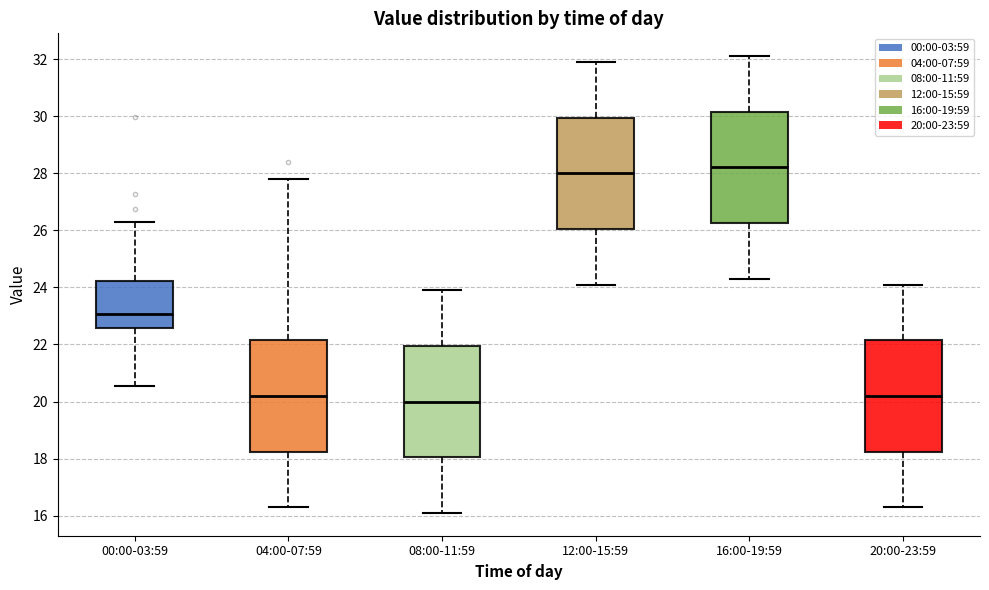

Reading left to right, read every box against the y-axis: the position of its median line, the range the box covers, and the ends of its whiskers. The values are not printed on the chart, so give them approximately, as read against the axis.

00:00-03:59: median 23.0, box 22.6 to 24.2, whiskers 20.6 to 26.4
04:00-07:59: median 20.2, box 18.2 to 22.2, whiskers 16.4 to 27.8
08:00-11:59: median 20.0, box 18.0 to 22.0, whiskers 16.2 to 24.0
12:00-15:59: median 28.0, box 26.0 to 30.0, whiskers 24.2 to 32.0
16:00-19:59: median 28.2, box 26.2 to 30.2, whiskers 24.4 to 32.2
20:00-23:59: median 20.2, box 18.2 to 22.2, whiskers 16.4 to 24.2